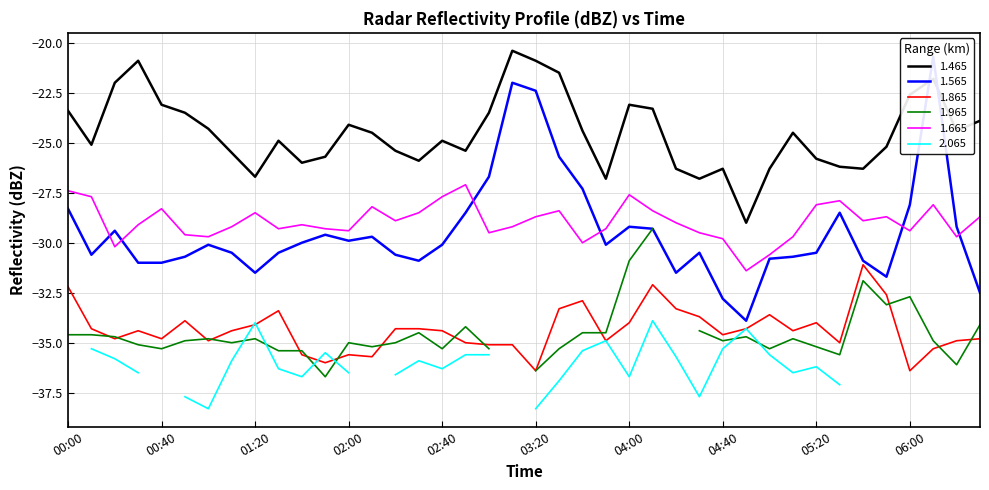

The value of 1.665 at 00:40 is -28.3. True or false?

True